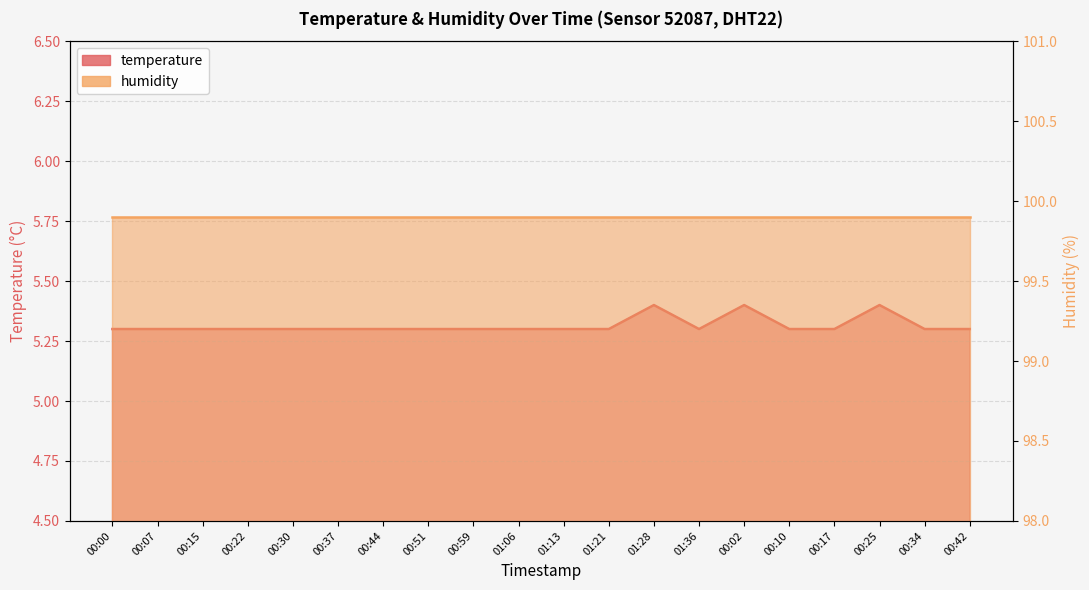

How many interior local valleys (lower than both neighbors) does the data have?

1